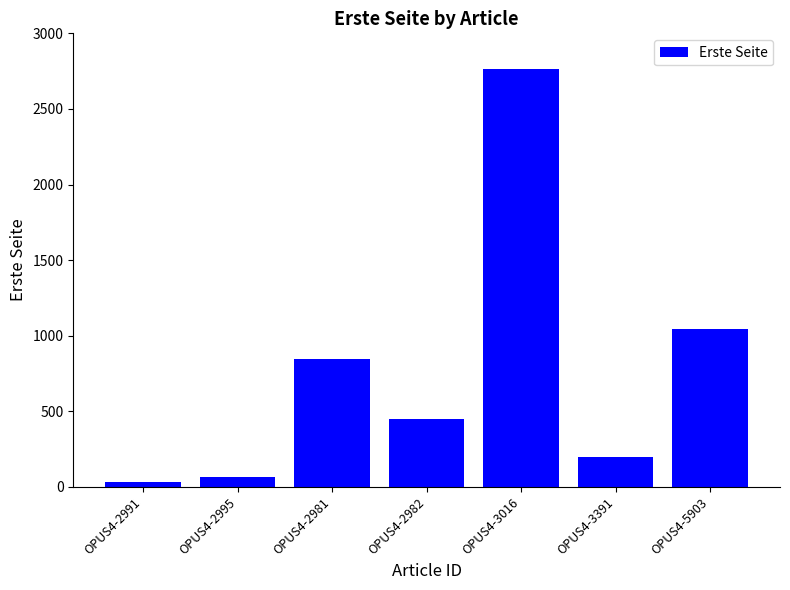

Count the number of categories in the chart.

7